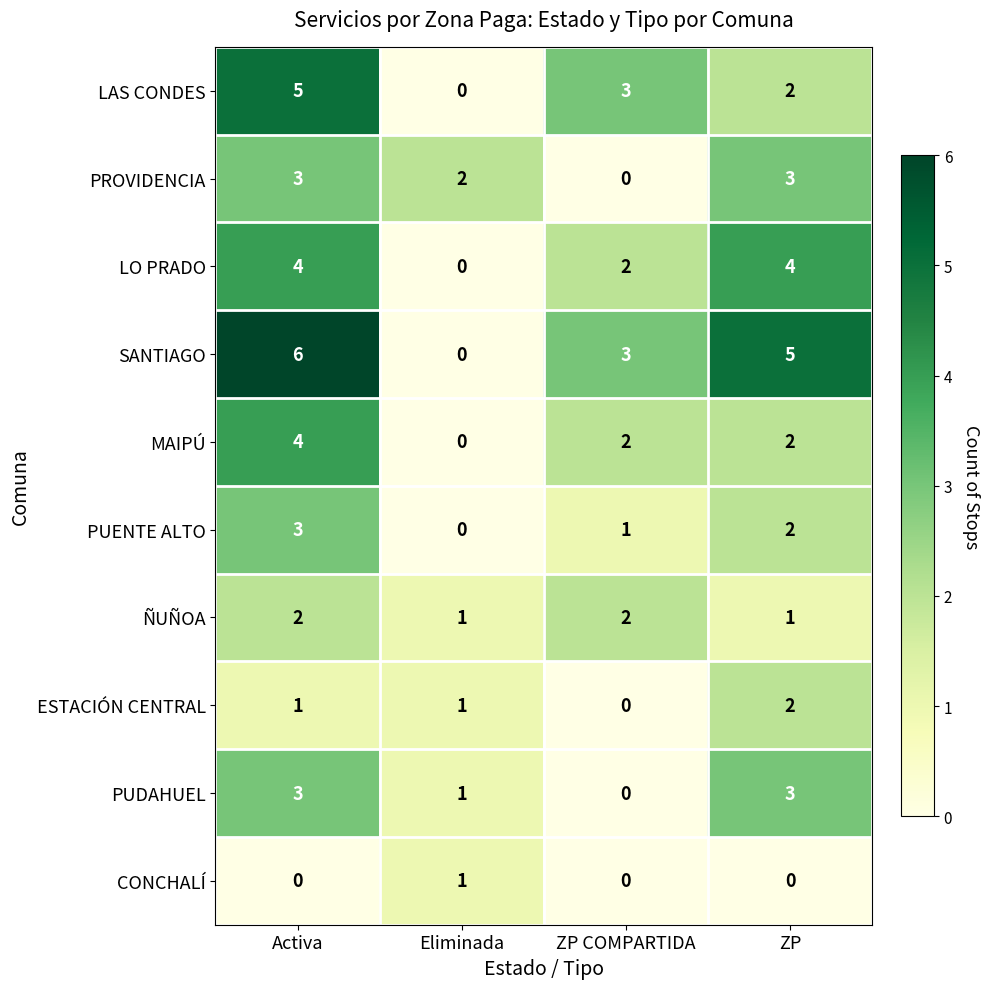

Which series has the widest spread of values?

SANTIAGO